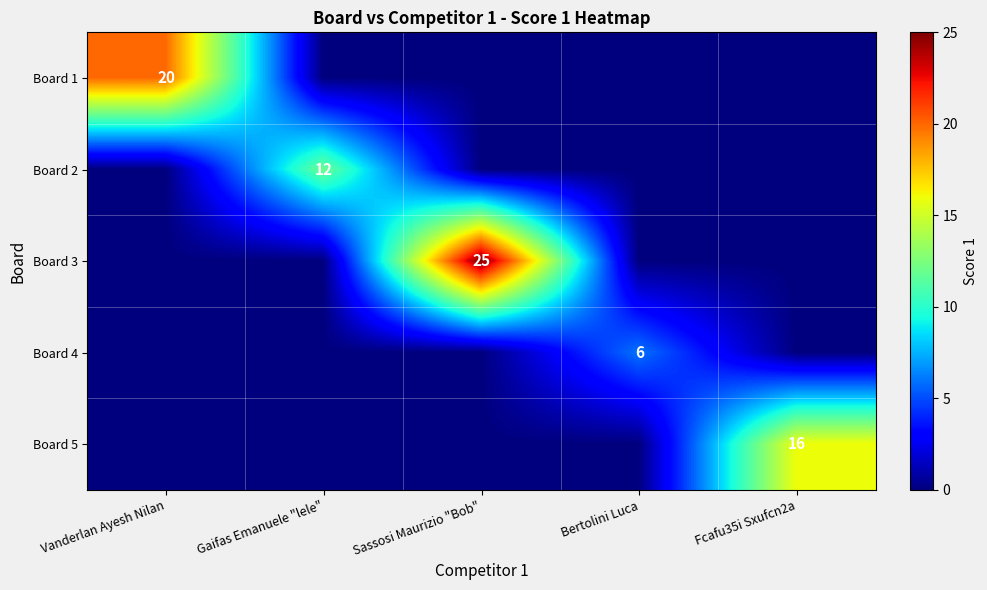

True or false: Board 1 has a value of 9 at Vanderlan Ayesh Nilan.

False